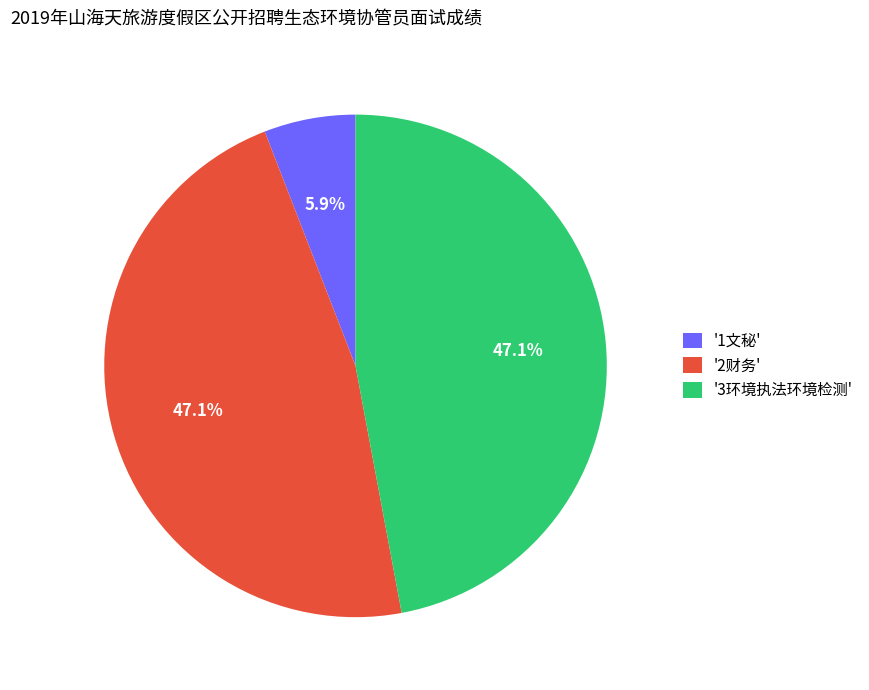

Is the sum of '2财务' and '1文秘' greater than half?

Yes